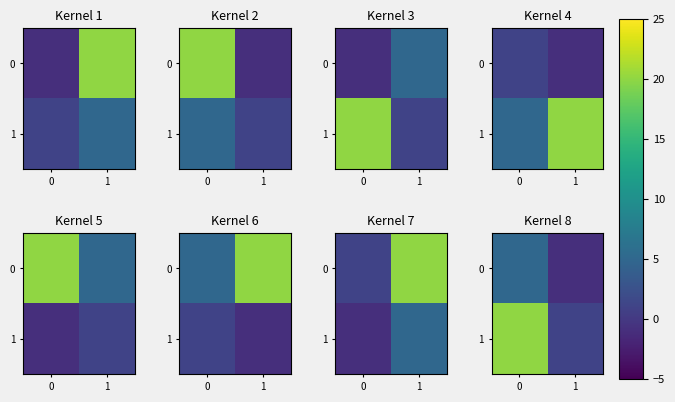

At 0, list the series in order from largest to smallest.

1, 0